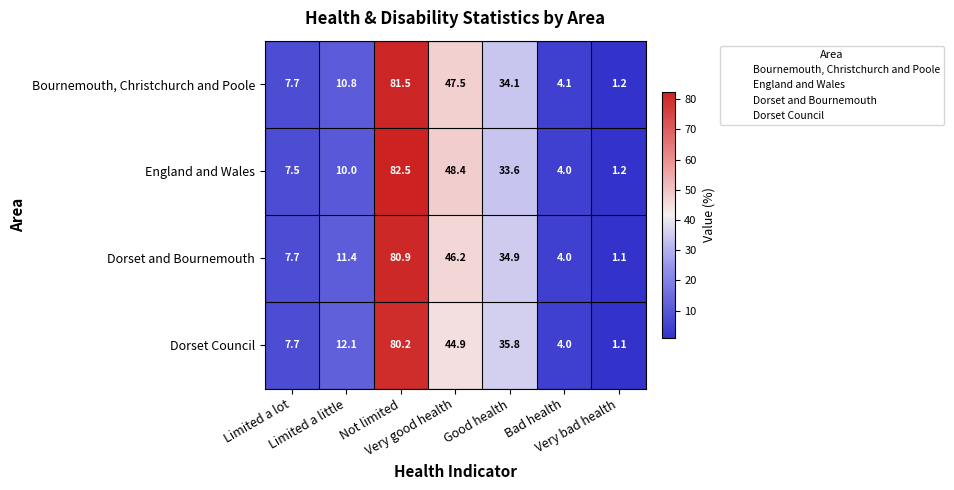

What is the difference between the maximum and minimum values in the Dorset Council series?

79.1